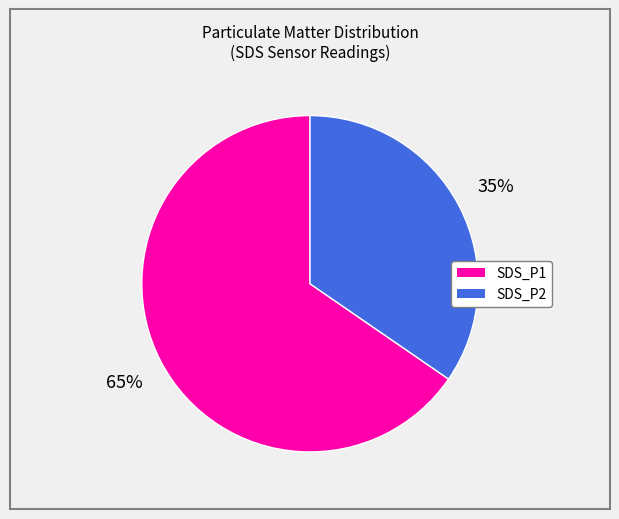

How many segments does this pie chart have?

2